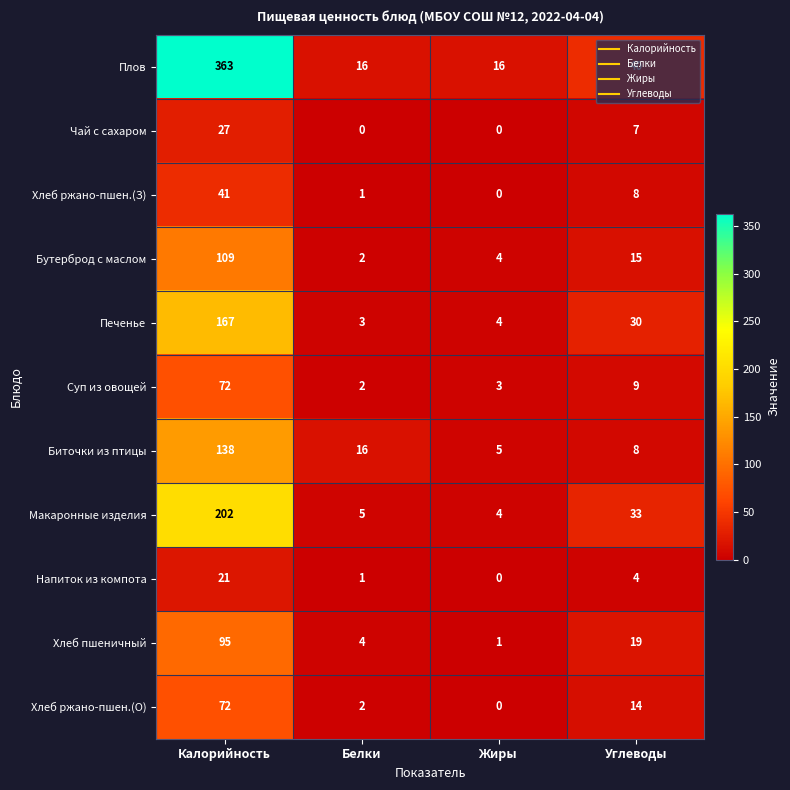

Where does the Макаронные изделия series first go above 33?

Калорийность